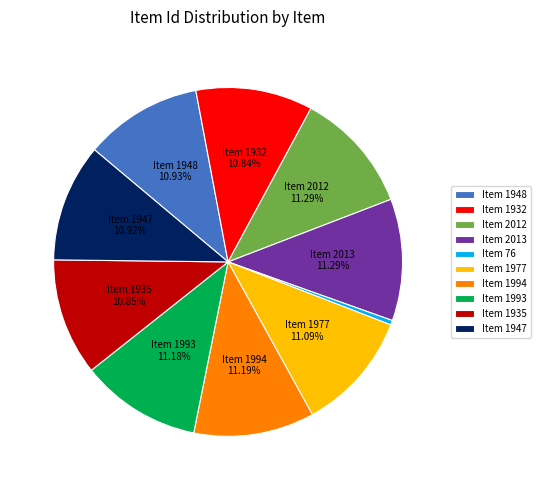

Do Item 1994 and Item 1977 together represent more than half of the pie?

No